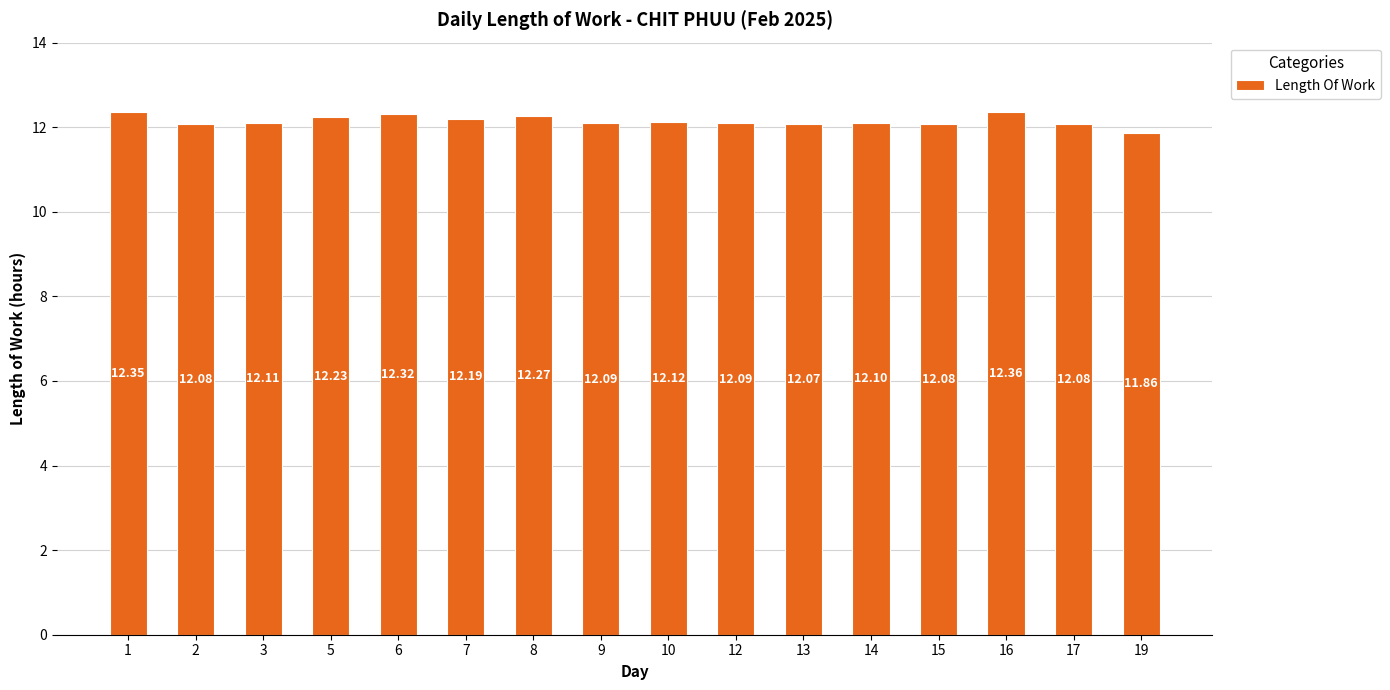

Are the bars grouped side by side (vs. stacked)?

No